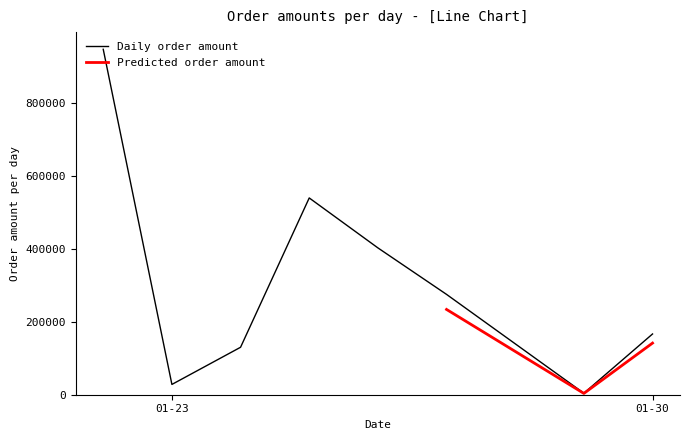

True or false: Predicted order amount and Daily order amount cross at least once.

False